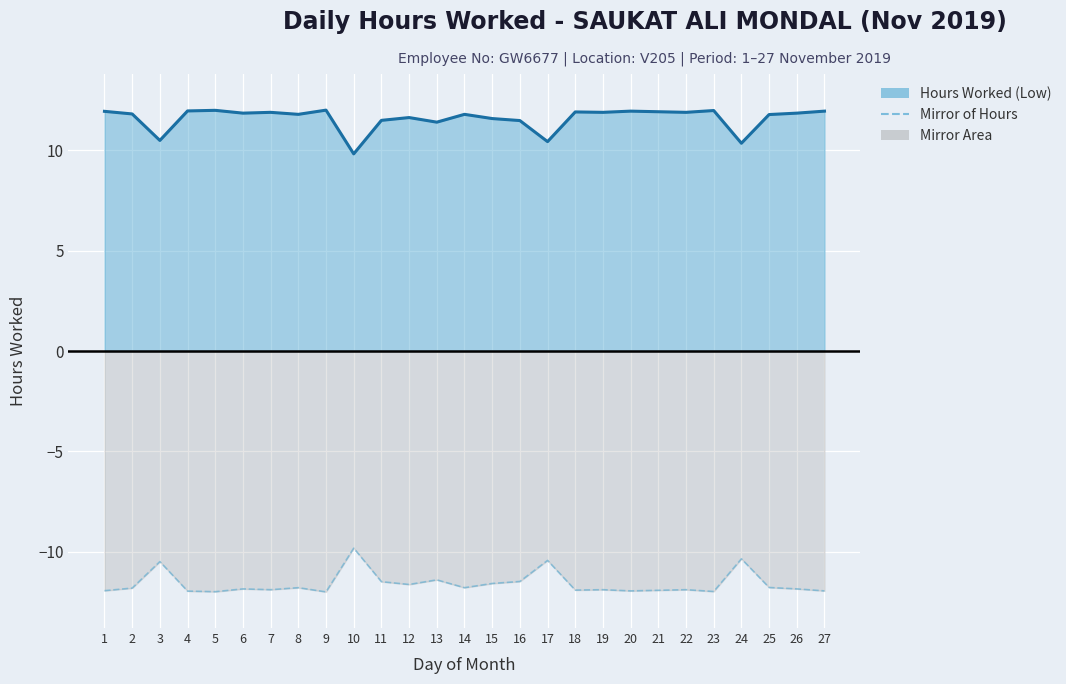

The value at 14 is -11.8. True or false?

True